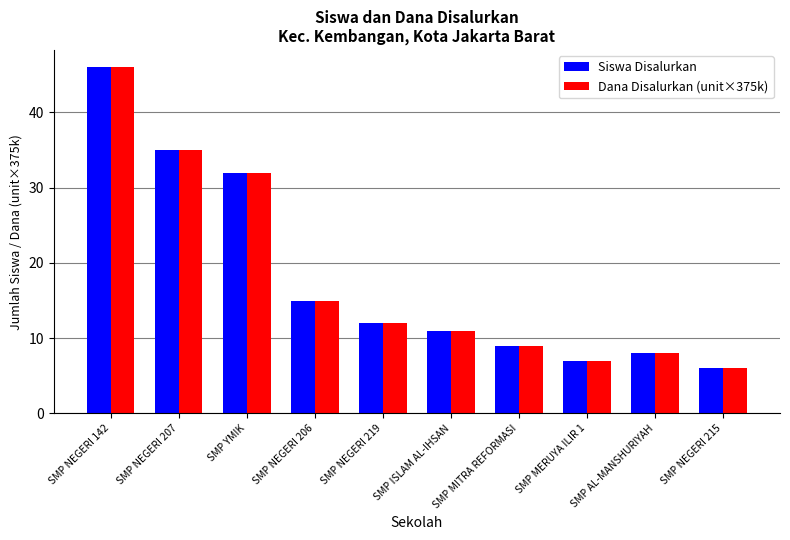

Rank the categories by Siswa Disalurkan value from highest to lowest.

SMP NEGERI 142, SMP NEGERI 207, SMP YMIK, SMP NEGERI 206, SMP NEGERI 219, SMP ISLAM AL-IHSAN, SMP MITRA REFORMASI, SMP AL-MANSHURIYAH, SMP MERUYA ILIR 1, SMP NEGERI 215